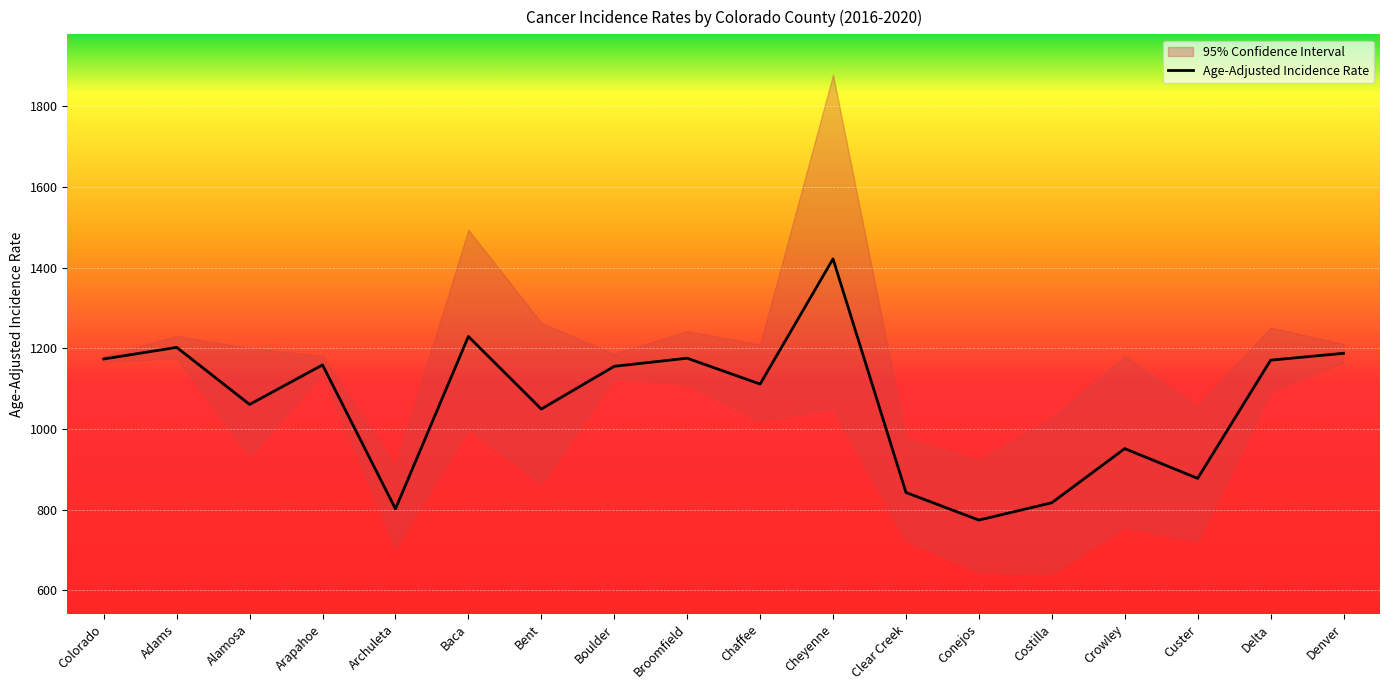

True or false: Age-Adjusted Incidence Rate has a value of 1155.6 at Boulder.

True